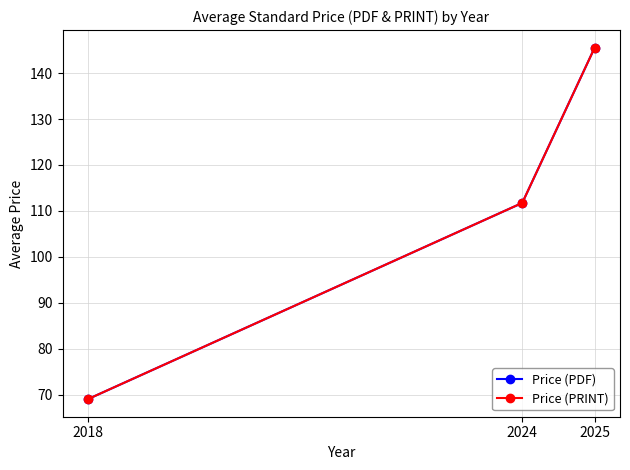

What is the total value across all series at 2025?

291.1